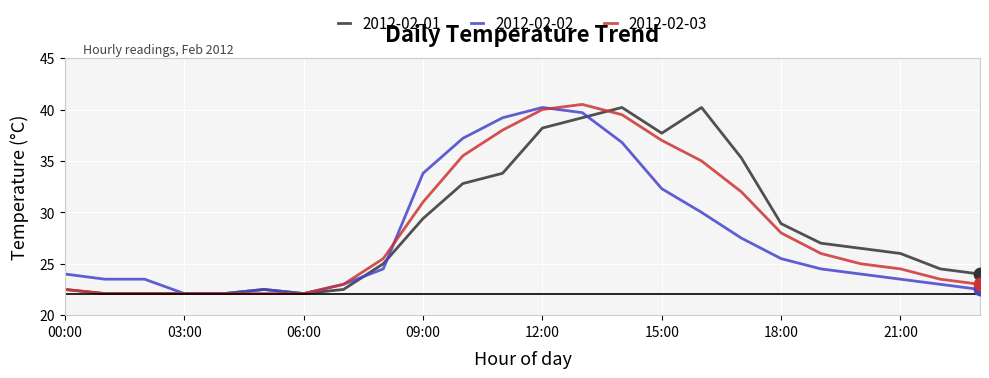

What are all the series names shown in the legend?

2012-02-01, 2012-02-02, 2012-02-03